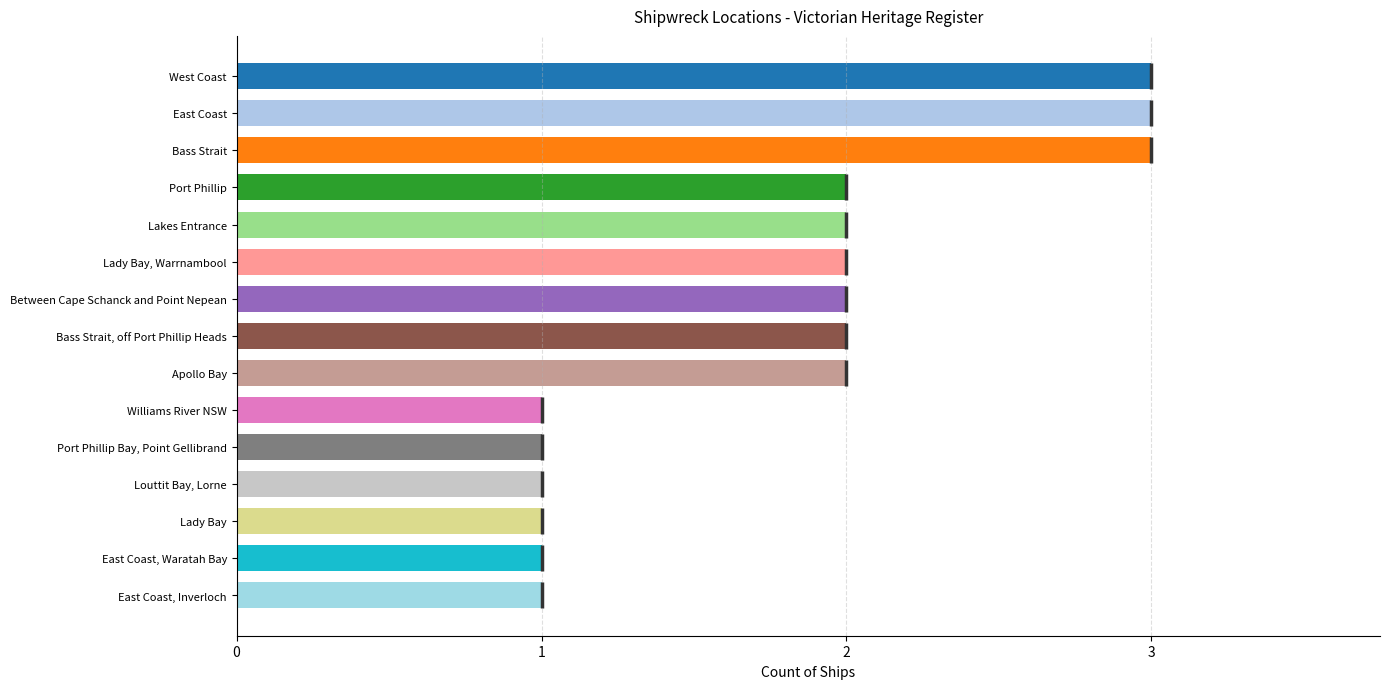

How many bars are there in total?

15